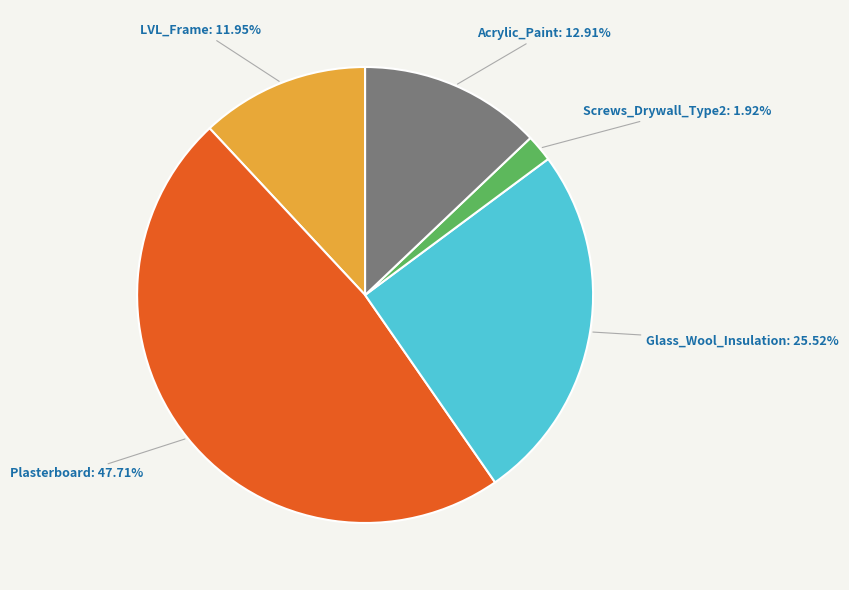

To the nearest percent, what is the average slice percentage?

20%